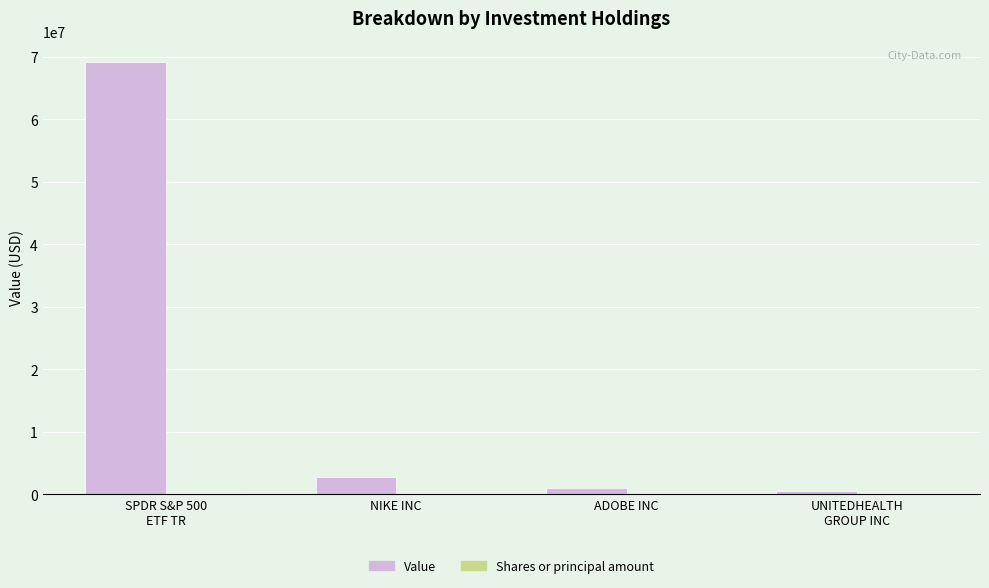

At which category is the sum across all series the highest?

SPDR S&P 500
ETF TR